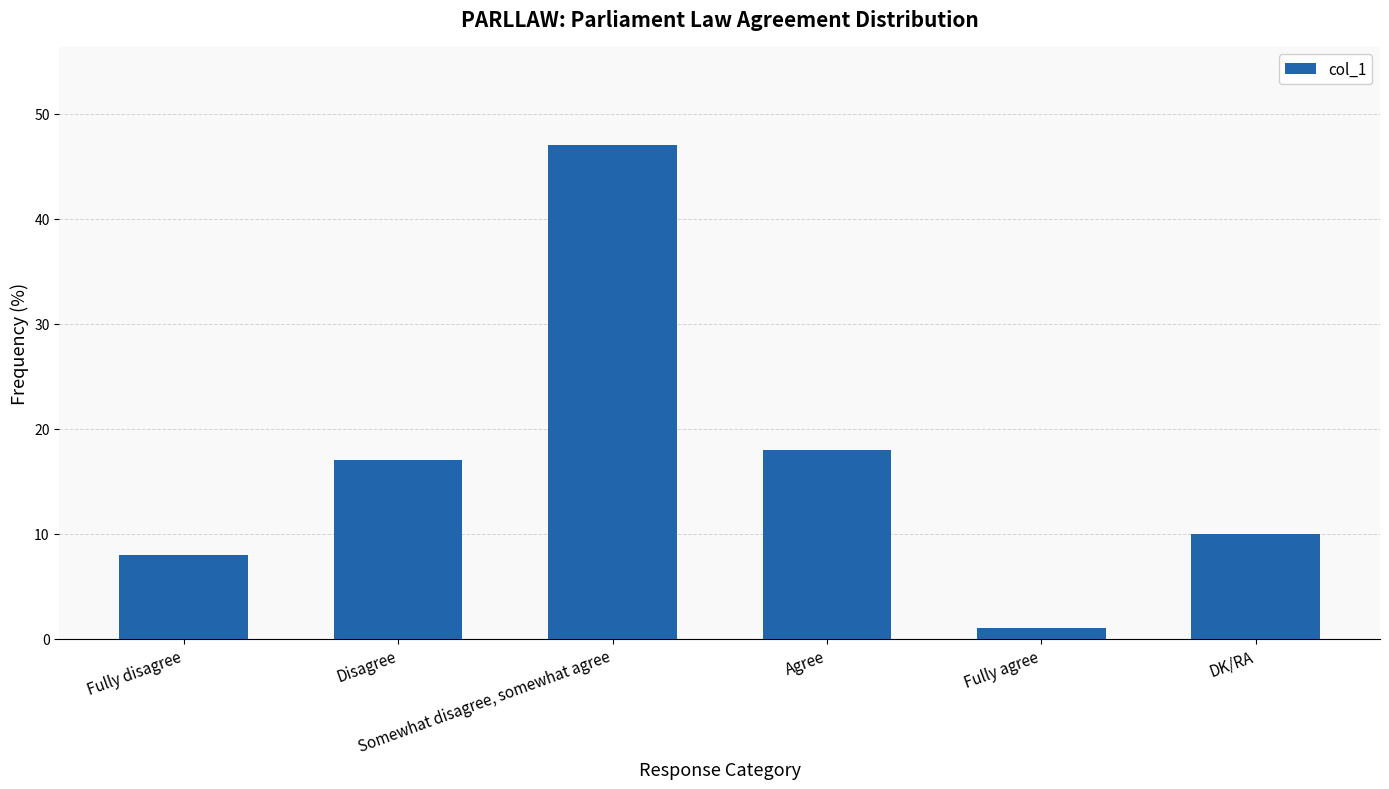

What position from the left is Fully disagree?

1